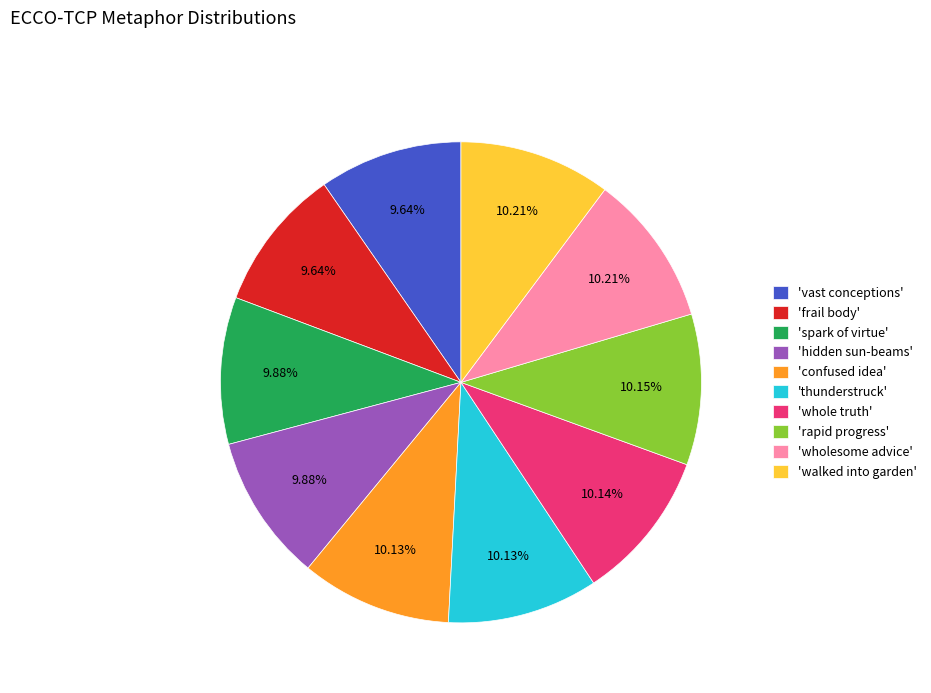

To the nearest percent, what is the difference between the largest and smallest slice percentages?

1%